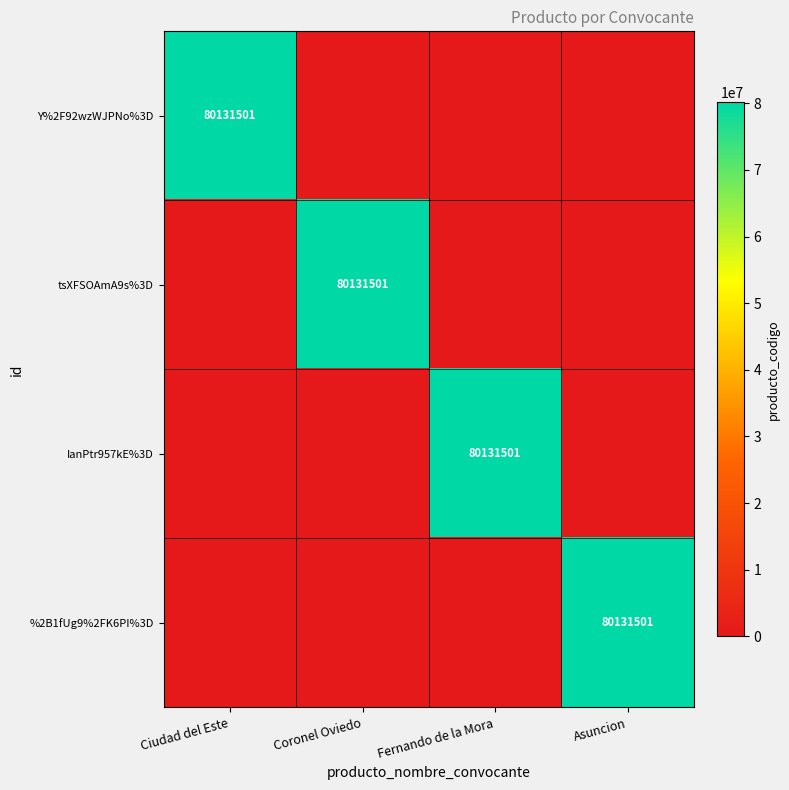

Is it true that Y%2F92wzWJPNo%3D equals 17757310 at Ciudad del Este?

False